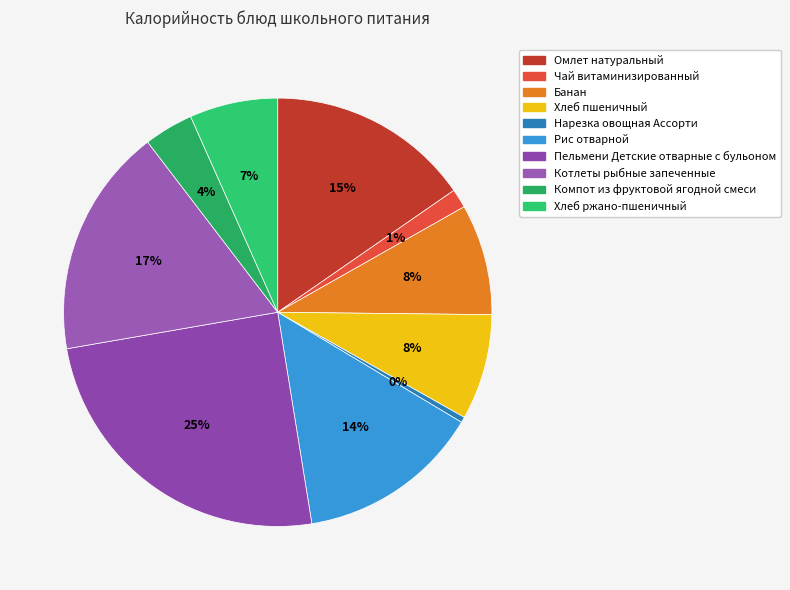

Is there a majority slice in this chart?

No